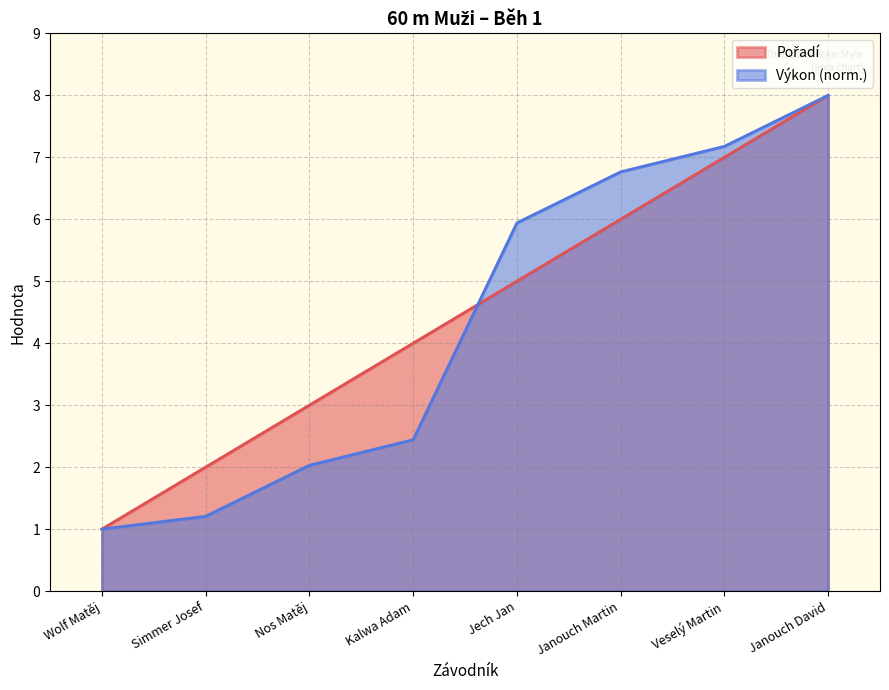

At which label is Výkon closest to 4?

Kalwa Adam